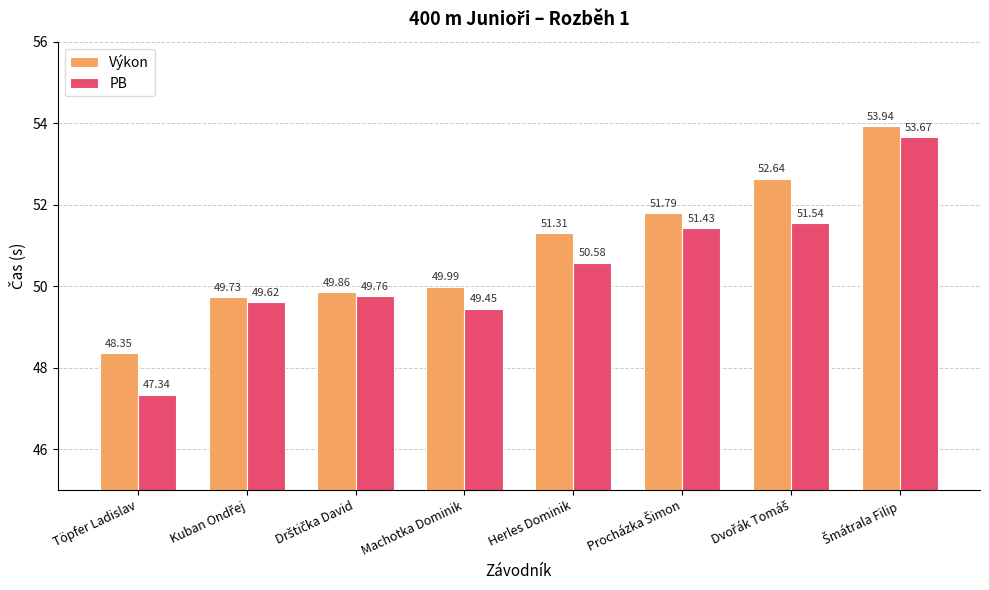

How many bars are there in total?

16